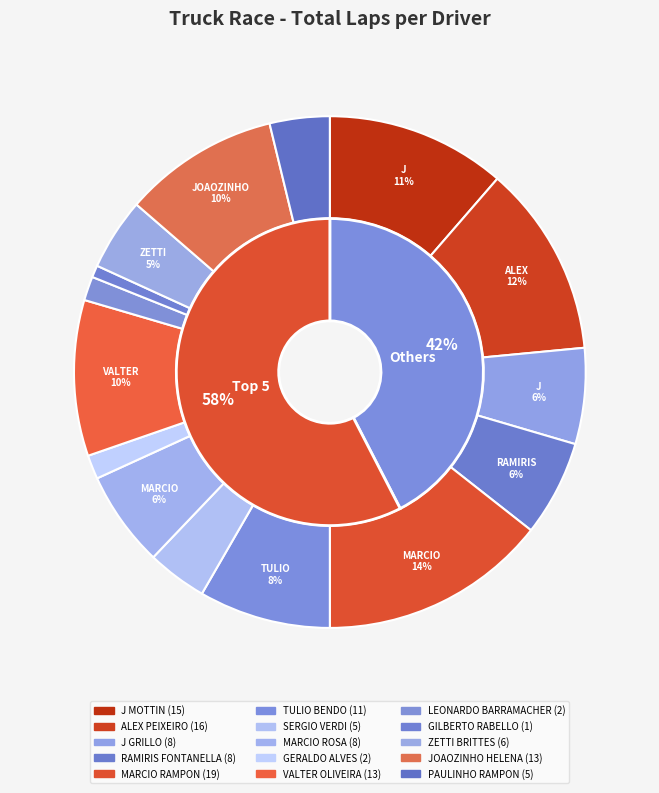

What percentage is the VALTER ARANHA OLIVEIRA slice, to the nearest percent?

10%